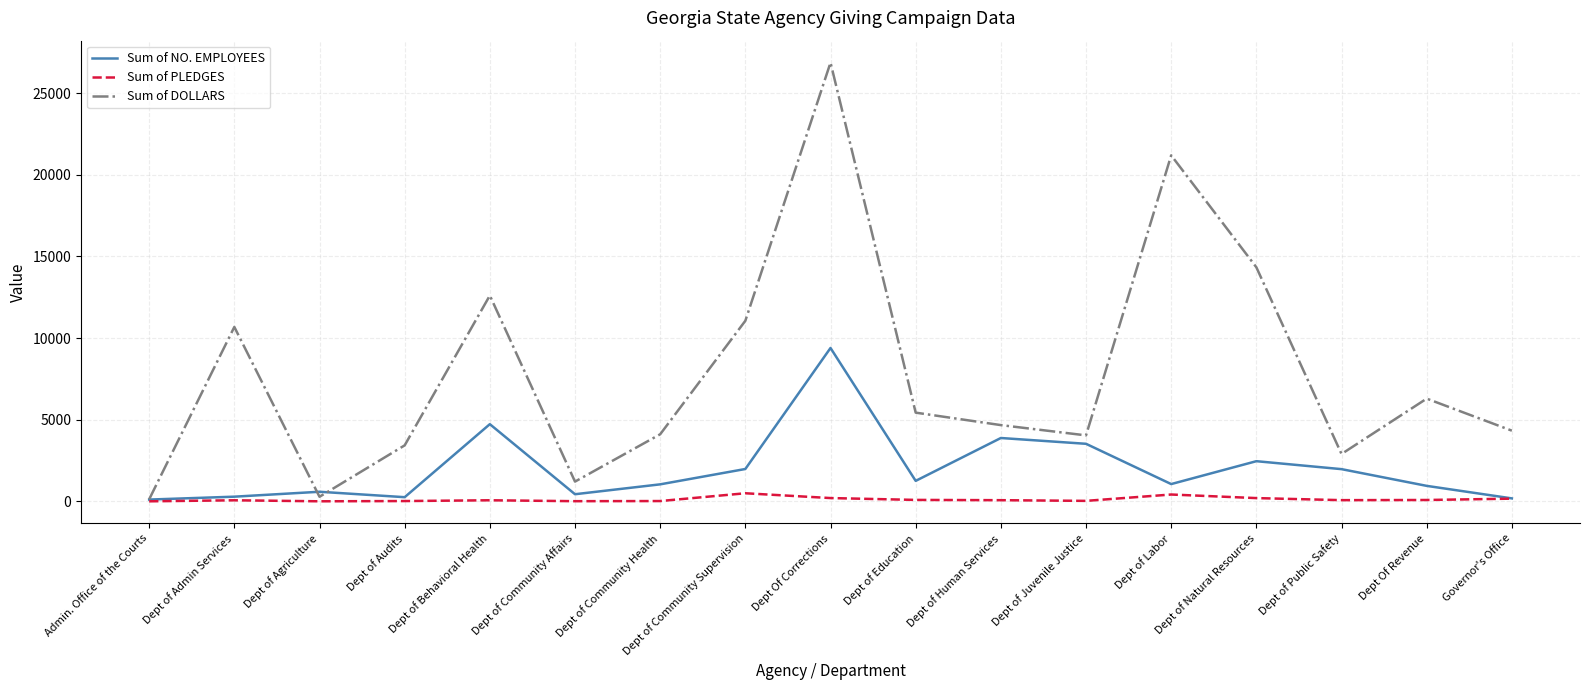

Read the Sum of NO. EMPLOYEES value at Dept of Public Safety.

1972.0